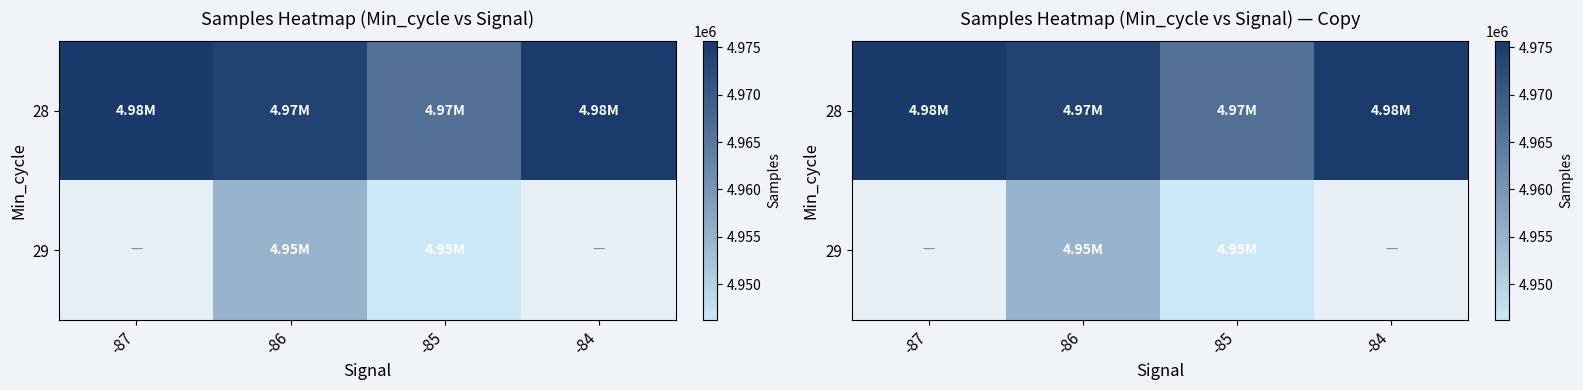

Is it true that 29 equals 2320185.4 at -86?

False